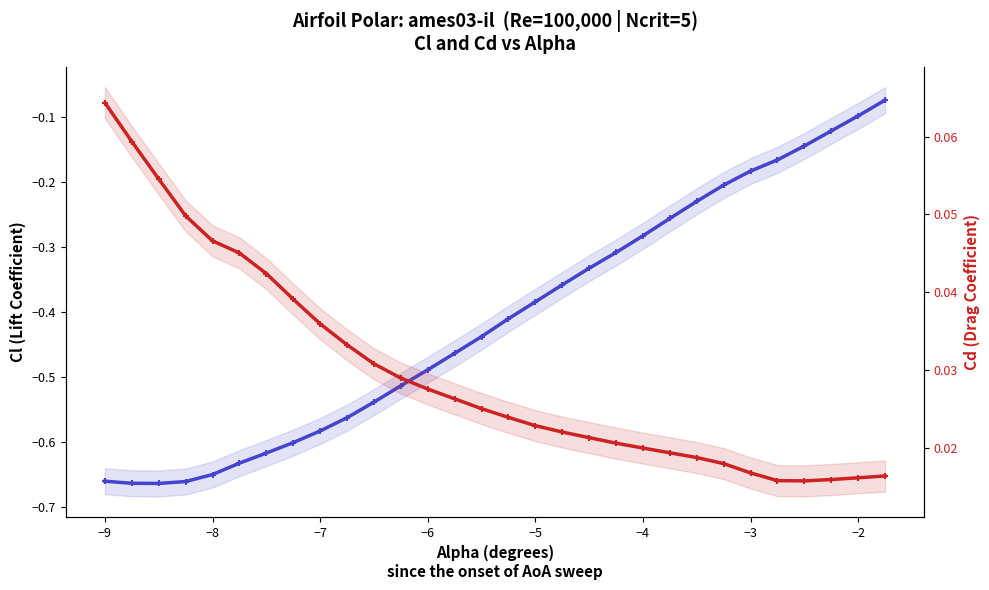

In Cl (Lift Coefficient), how many points are lower than both neighbors (excluding endpoints)?

1